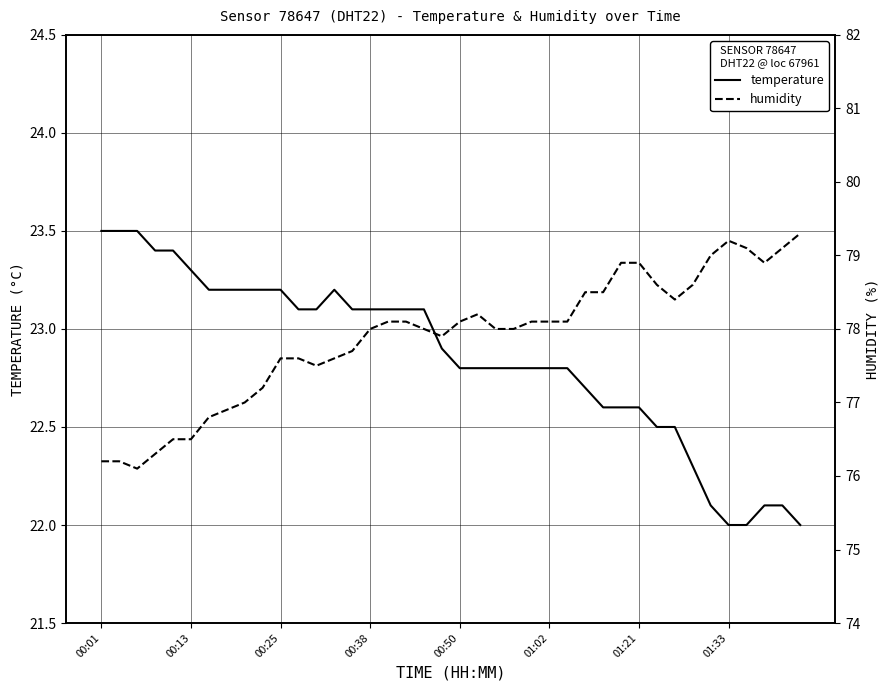

What is the value of the temperature point at the 35th from the left?

22.1